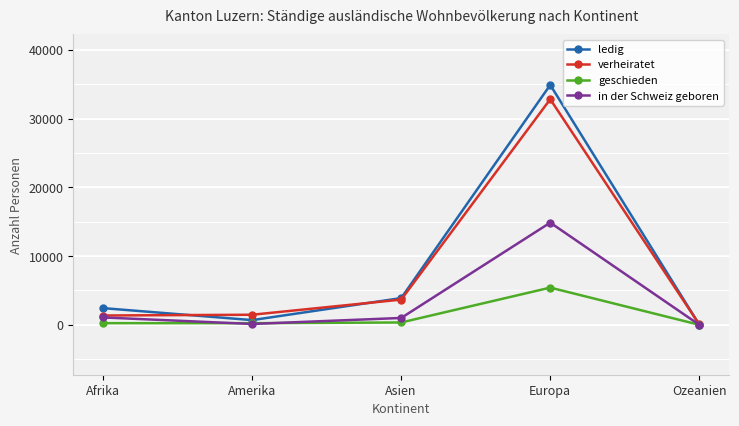

At how many categories does at least one series exceed 24544?

1